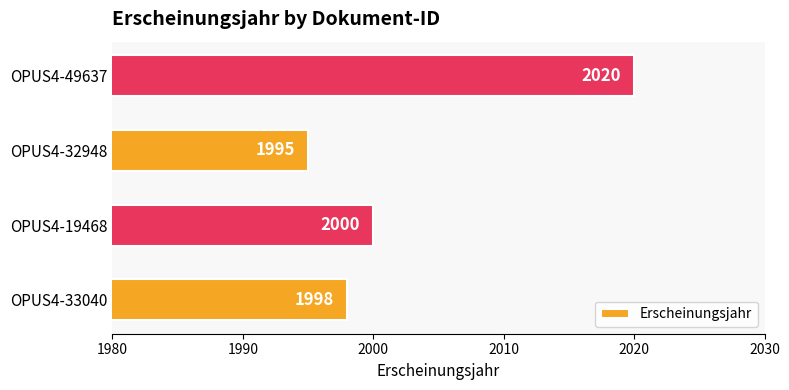

At which label is the value closest to 2007?

OPUS4-19468